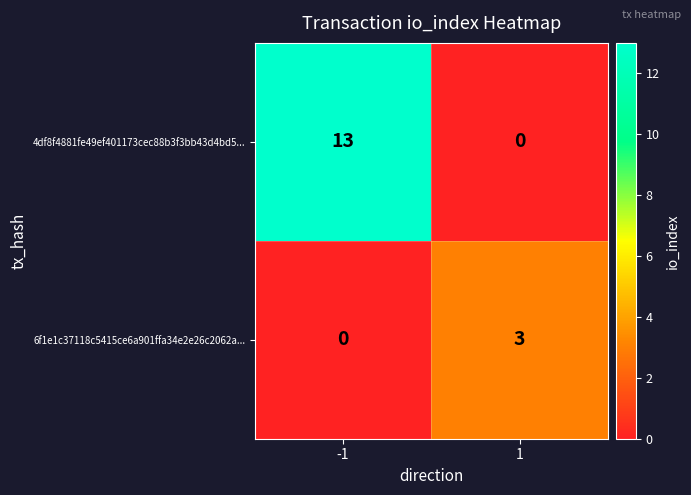

What is the total value across all series at -1?

13